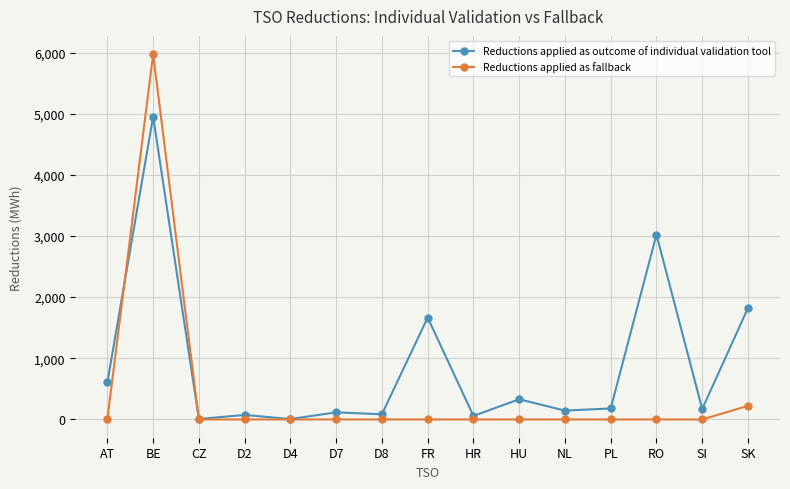

Is it true that Reductions applied as outcome of individual validation tool equals 824 at AT?

False